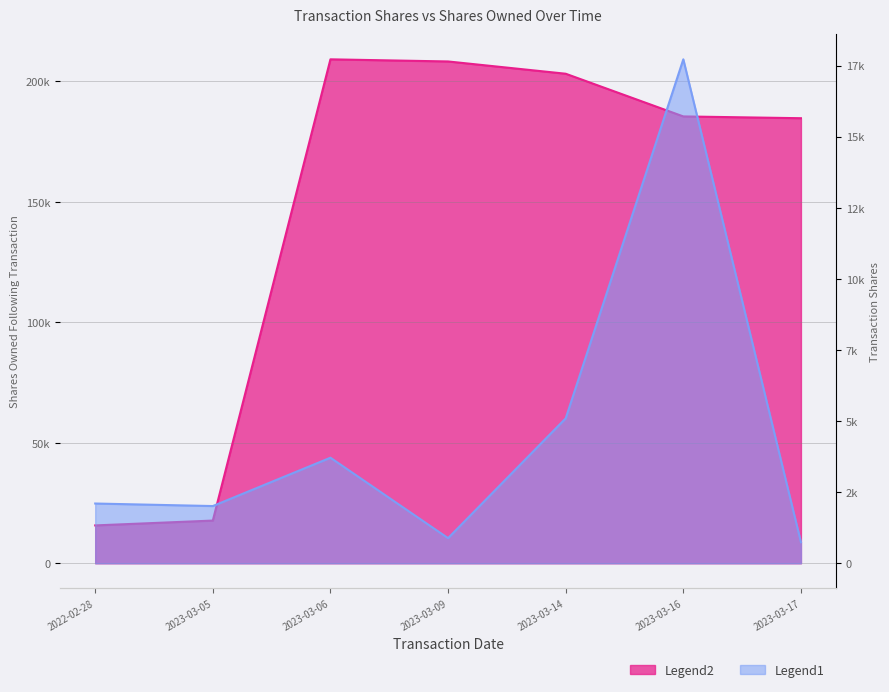

How many lines are shown in the chart?

2